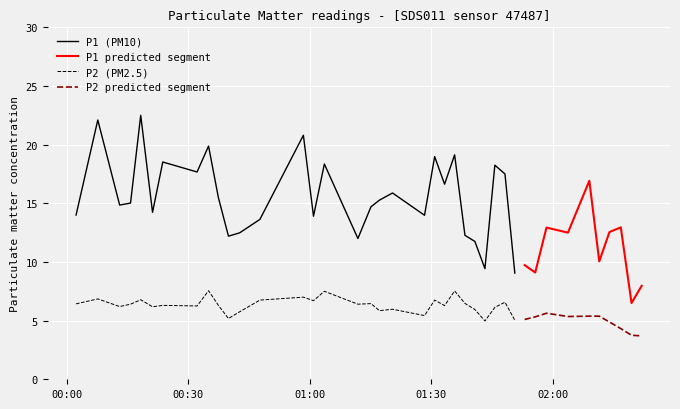

Reading left to right, what are all the values shown in this chart?

P1: 14.0	22.1	14.8	15.0	22.5	14.2	18.5	17.7	19.9	15.5	12.2	12.5	13.6	20.8	13.9	18.4	12.0	14.7	15.3	15.9	14.0	19.0	16.6	19.1	12.3	11.8	9.4	18.2	17.5	9.1	9.7	9.1	12.9	12.5	16.9	10.1	12.6	12.9	6.5	8.0
P2: 6.4	6.8	6.2	6.4	6.8	6.2	6.3	6.2	7.5	6.3	5.2	5.8	6.8	7.0	6.7	7.5	6.4	6.5	5.8	6.0	5.4	6.8	6.3	7.5	6.5	6.0	5.0	6.1	6.6	5.0	5.1	5.3	5.6	5.3	5.4	5.4	4.9	4.3	3.8	3.7